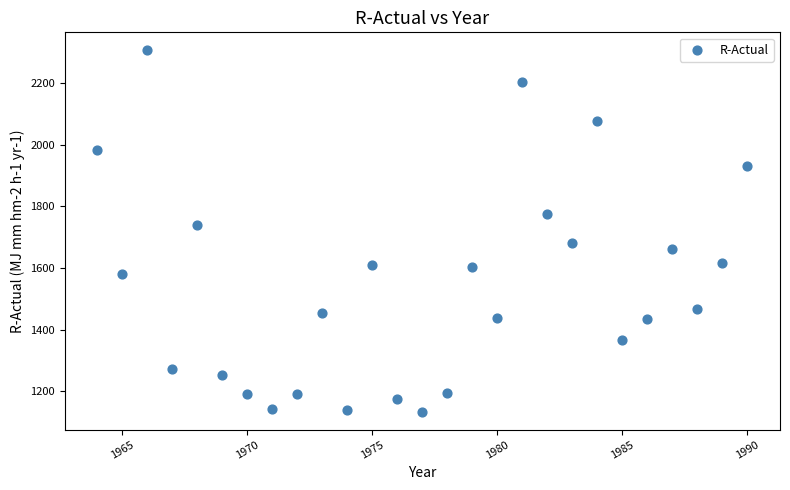

What is the range of Y values (max minus min)?

1172.0